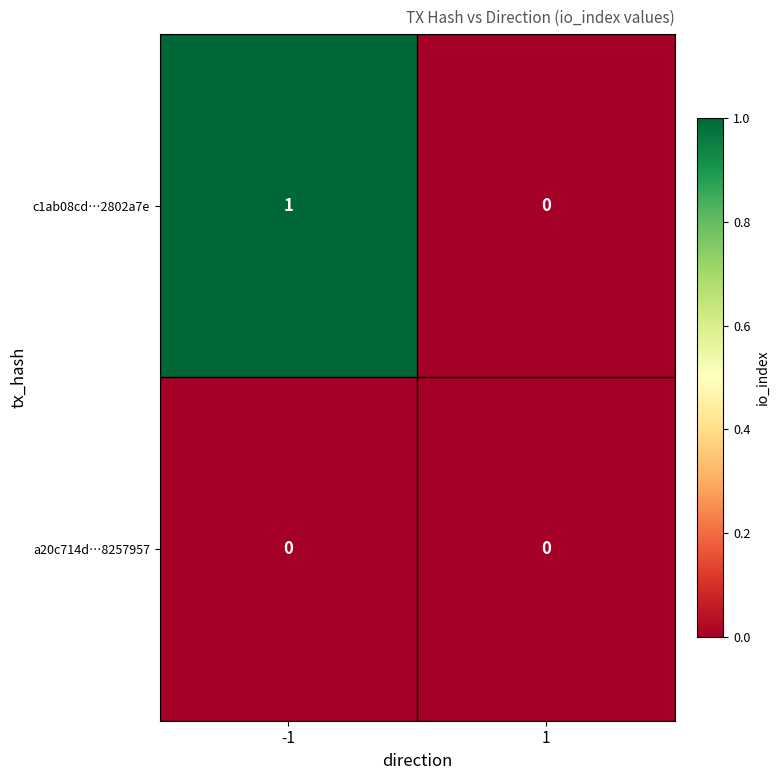

Which series has the widest spread of values?

c1ab08cd…2802a7e